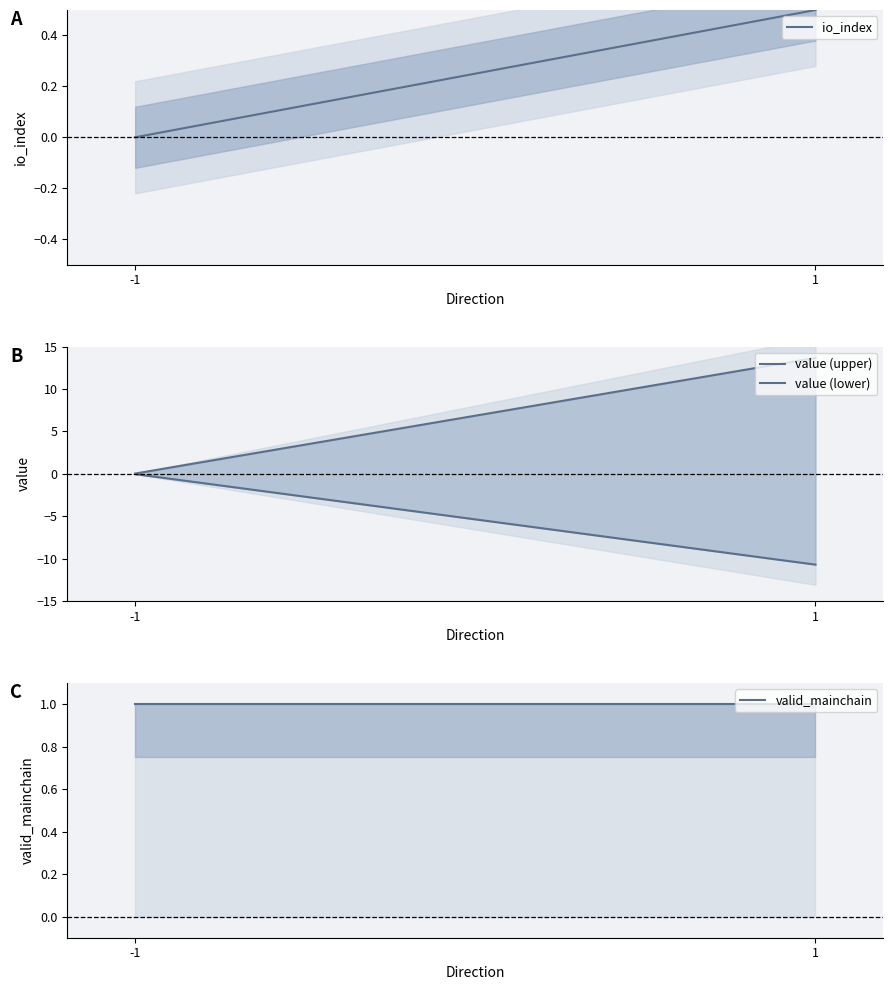

Read the io_index value at 1.

0.5